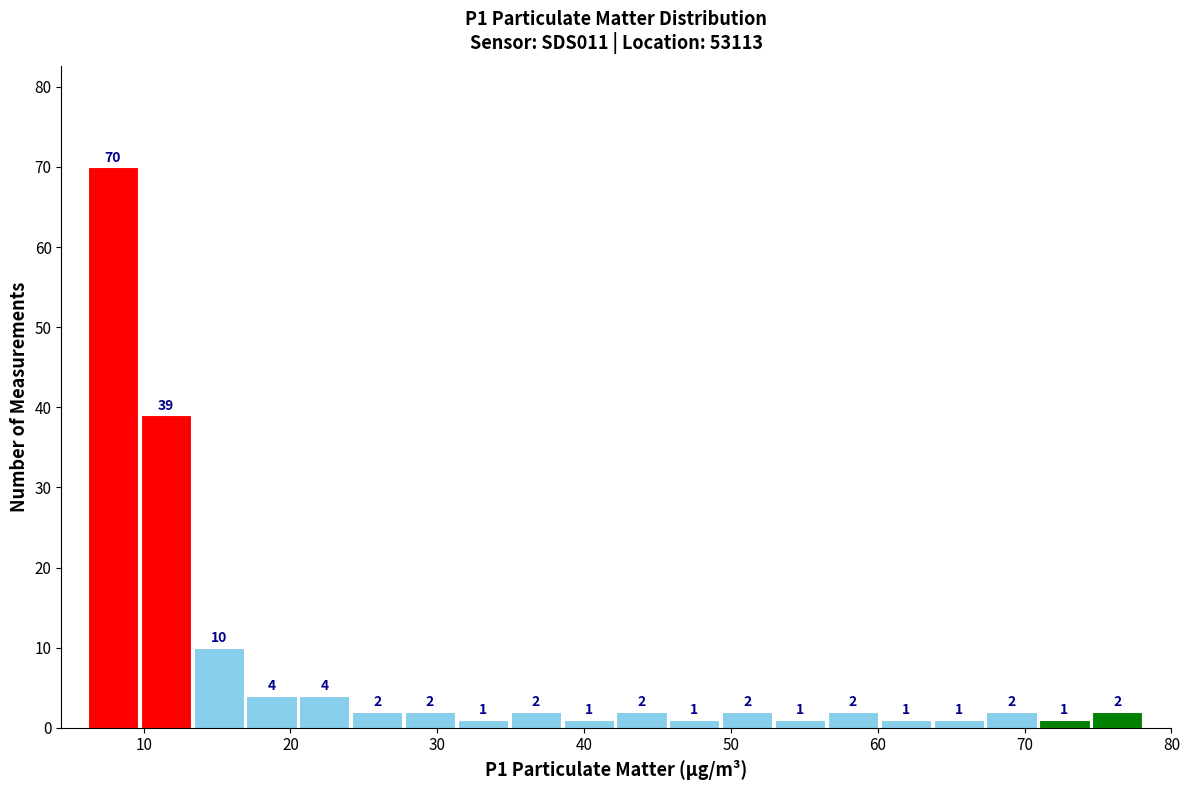

Around what value on the x-axis is the tallest bar? Give the approximate position of its centre, as read against the axis.

8